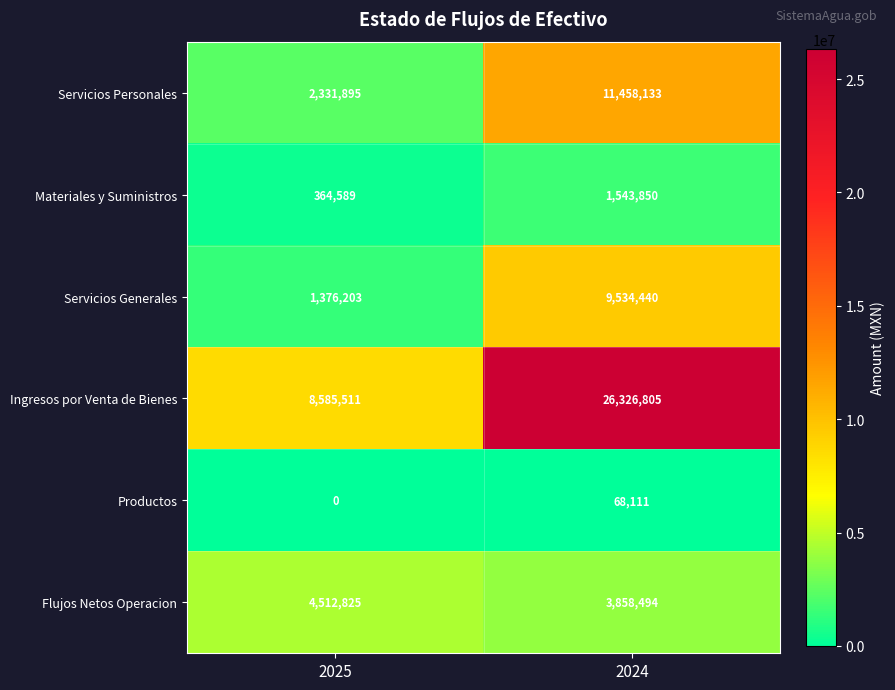

At 2024, list the series in order from smallest to largest.

Productos, Materiales y Suministros, Flujos Netos Operacion, Servicios Generales, Servicios Personales, Ingresos por Venta de Bienes